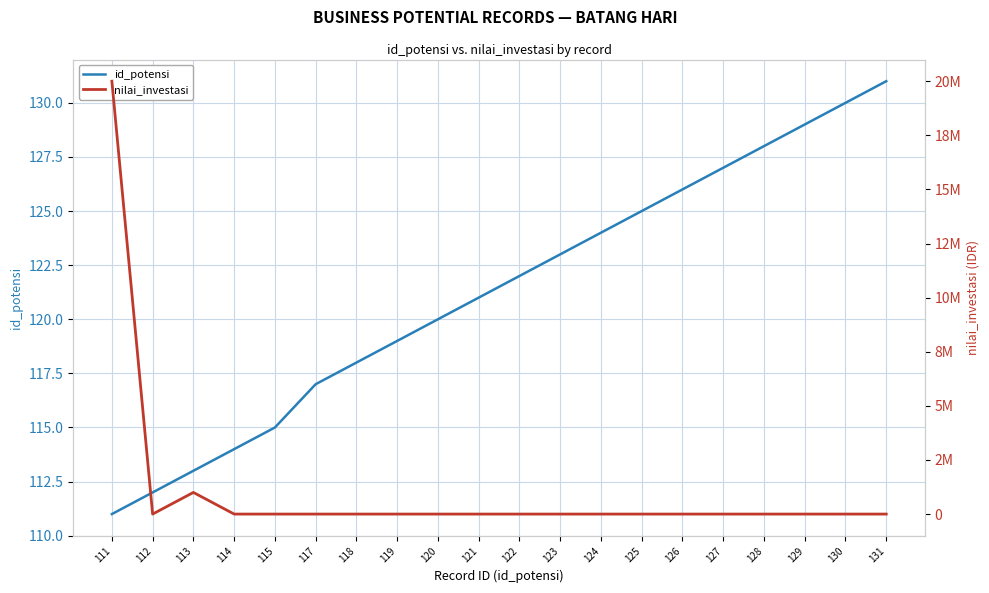

Reading right to left, list all the values displayed in this chart.

id_potensi: 131	130	129	128	127	126	125	124	123	122	121	120	119	118	117	115	114	113	112	111
nilai_investasi: 0	0	0	0	0	0	0	0	0	0	0	0	0	0	0	0	0	1000000	0	20000000